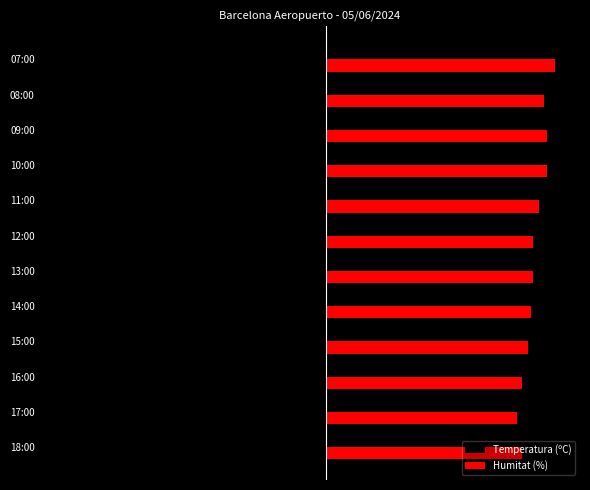

What are all the series names shown in the legend?

Temperatura (ºC), Humitat (%)